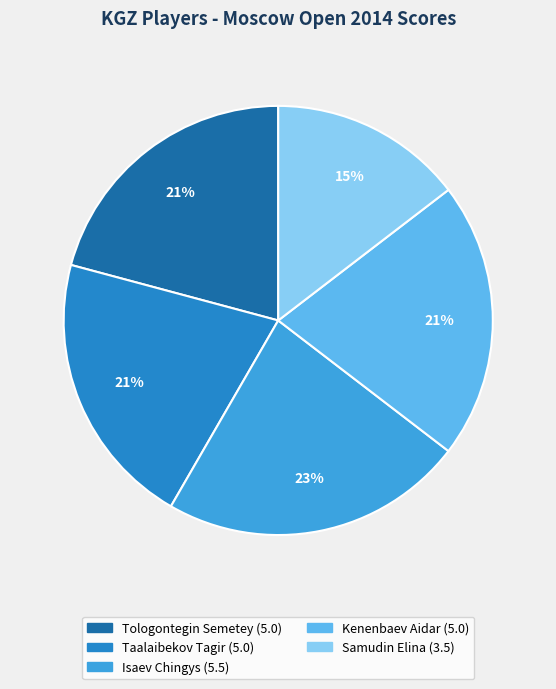

Combined, do Samudin Elina and Isaev Chingys account for over 50%?

No